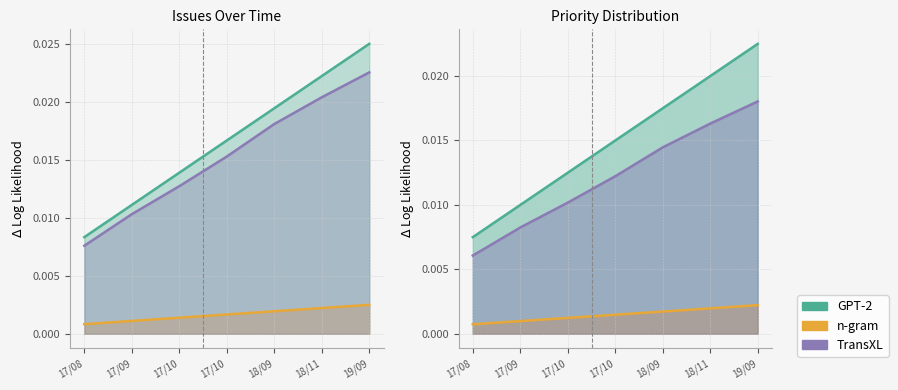

Which has a higher value, 17/09 or 17/10?

17/10